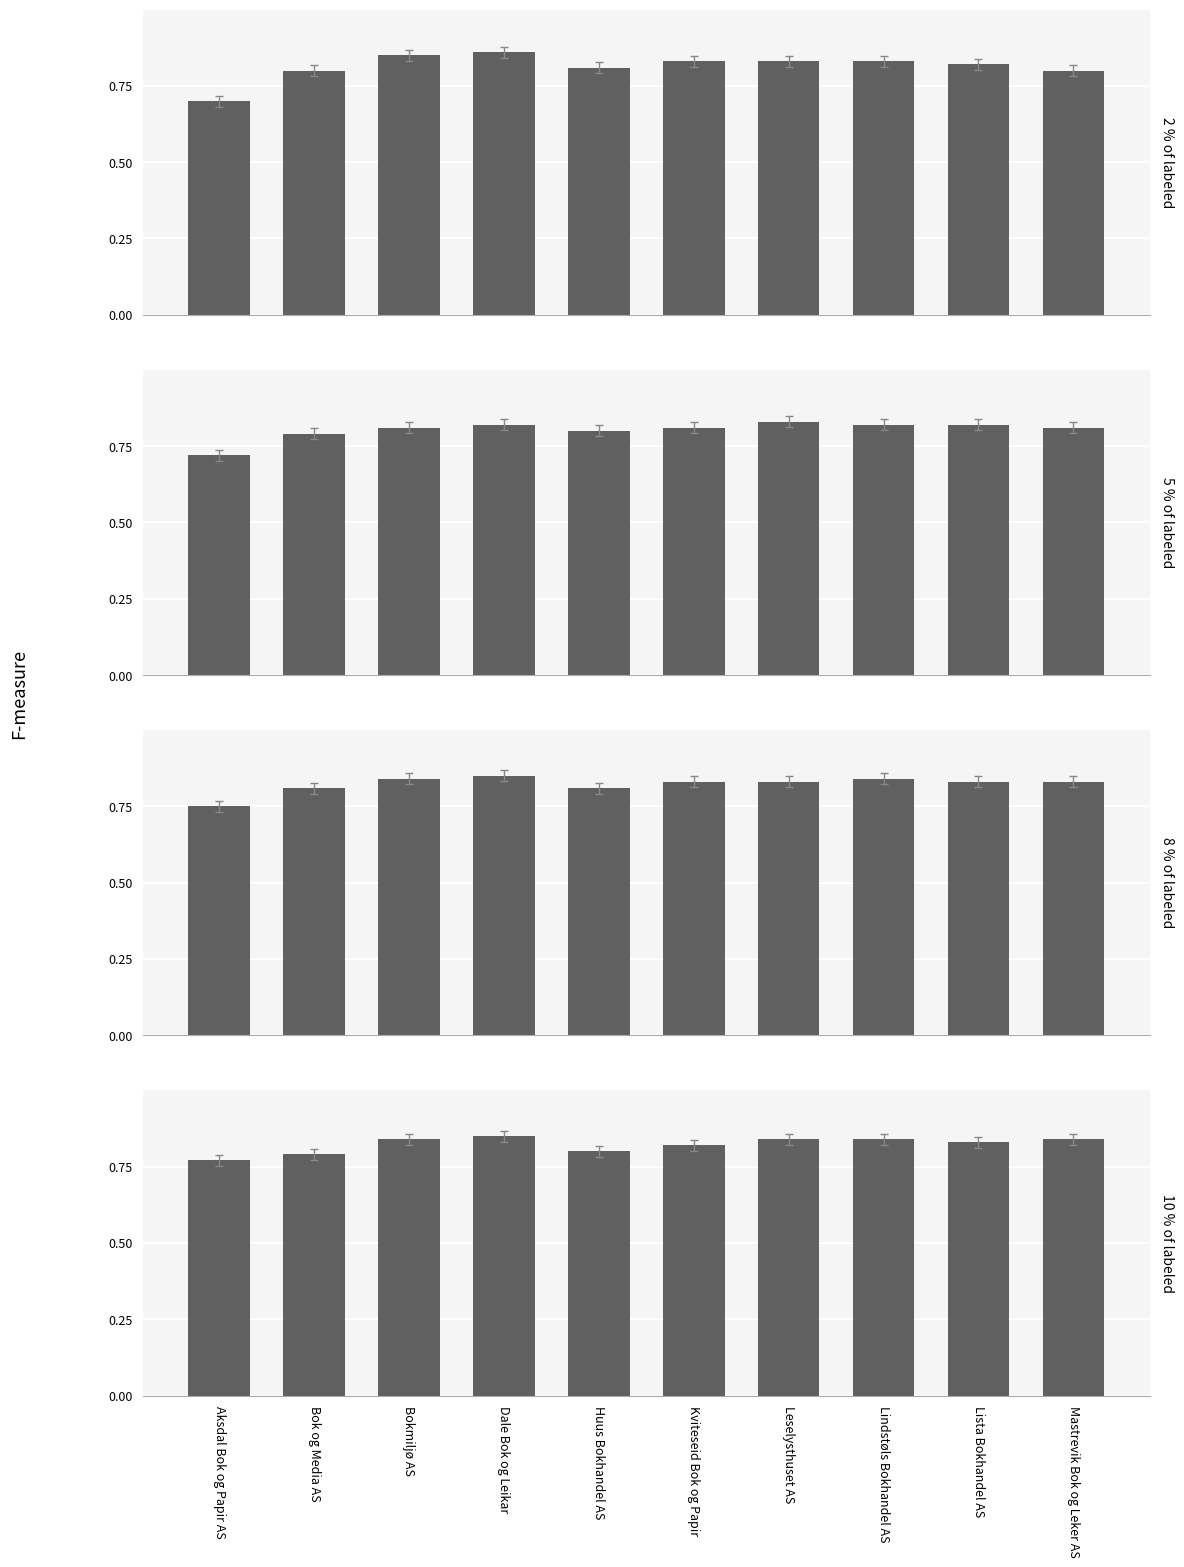

What is the smallest value displayed?

0.7